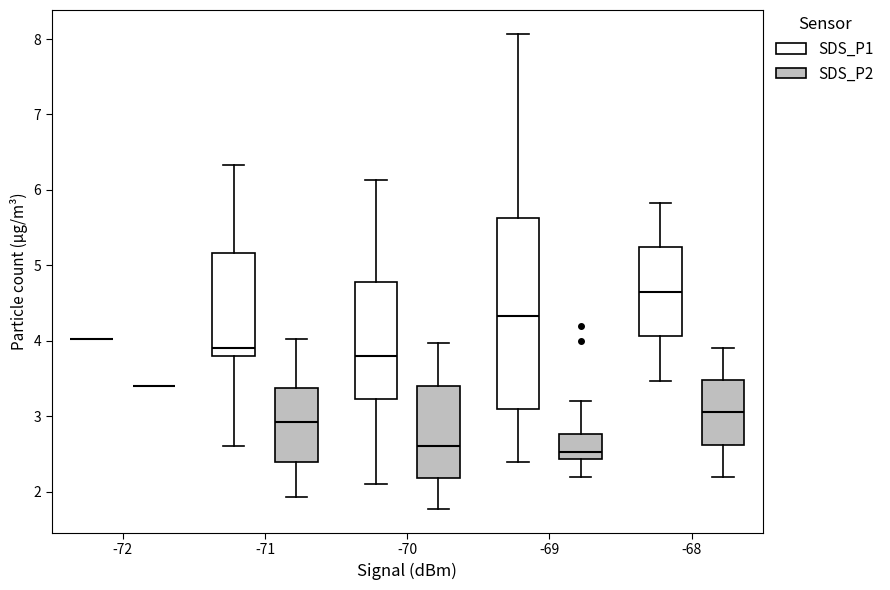

Reading left to right, transcribe this box plot: for each box, give where its median line is, the range the box spans, and where its two whiskers end, as read against the y-axis. The values are not printed on the chart, so give them approximately, as read against the axis.

-72 (SDS_P1): box collapsed to a line at 4.0, whiskers 4.0 to 4.0
-72 (SDS_P2): box collapsed to a line at 3.4, whiskers 3.4 to 3.4
-71 (SDS_P1): median 3.9, box 3.8 to 5.2, whiskers 2.6 to 6.3
-71 (SDS_P2): median 2.9, box 2.4 to 3.4, whiskers 1.9 to 4.0
-70 (SDS_P1): median 3.8, box 3.2 to 4.8, whiskers 2.1 to 6.1
-70 (SDS_P2): median 2.6, box 2.2 to 3.4, whiskers 1.8 to 4.0
-69 (SDS_P1): median 4.3, box 3.1 to 5.6, whiskers 2.4 to 8.1
-69 (SDS_P2): median 2.5, box 2.4 to 2.8, whiskers 2.2 to 3.2
-68 (SDS_P1): median 4.7, box 4.1 to 5.2, whiskers 3.5 to 5.8
-68 (SDS_P2): median 3.1, box 2.6 to 3.5, whiskers 2.2 to 3.9